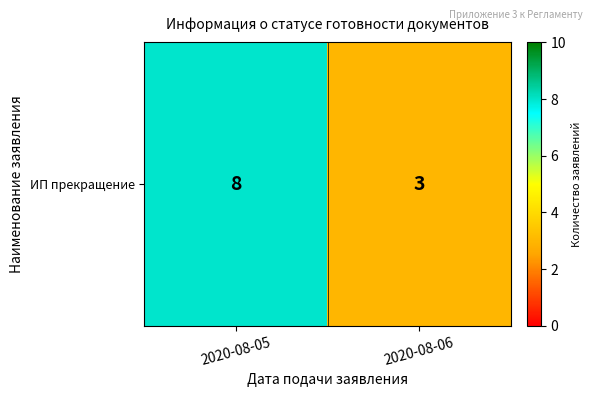

Where is the data nearest to the value 5?

2020-08-06